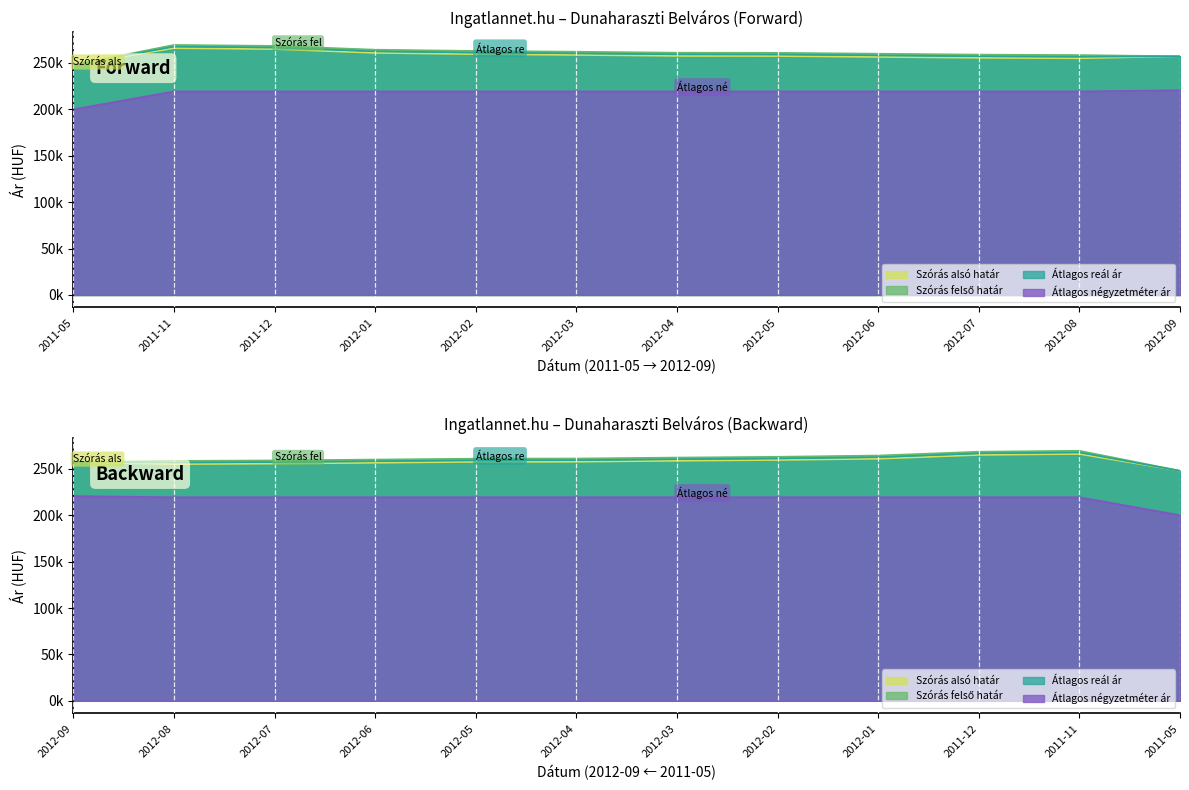

Between 2012-08 and 2012-09, which series saw the biggest shift?

Szórás alsó határ